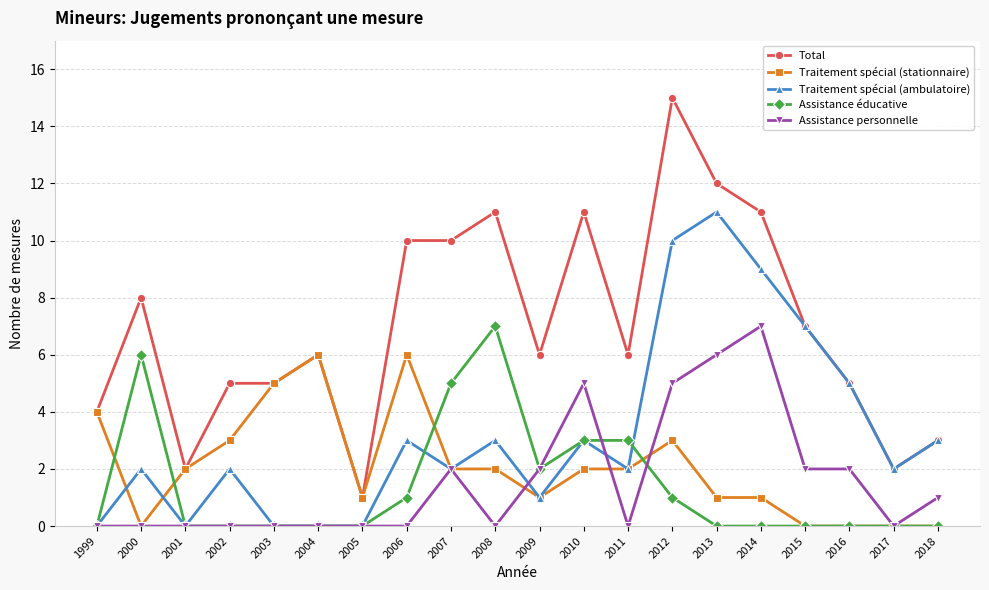

What are all the series names shown in the legend?

Total, Traitement spécial (stationnaire), Traitement spécial (ambulatoire), Assistance éducative, Assistance personnelle